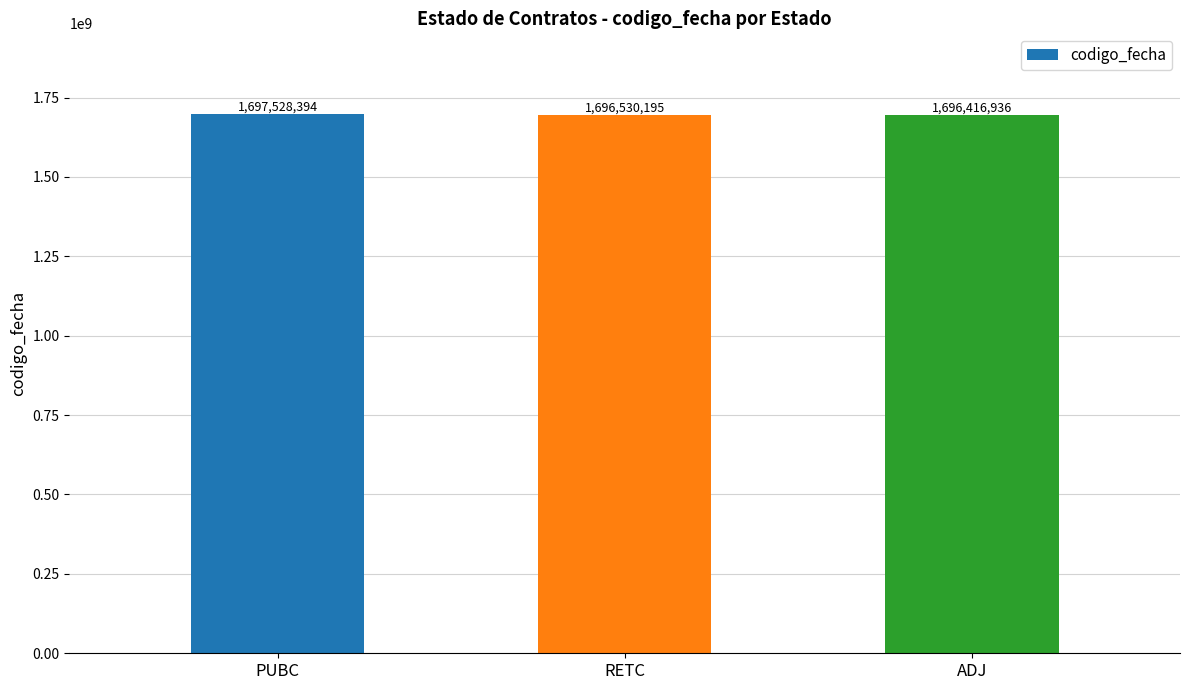

Does the chart contain any negative values?

No